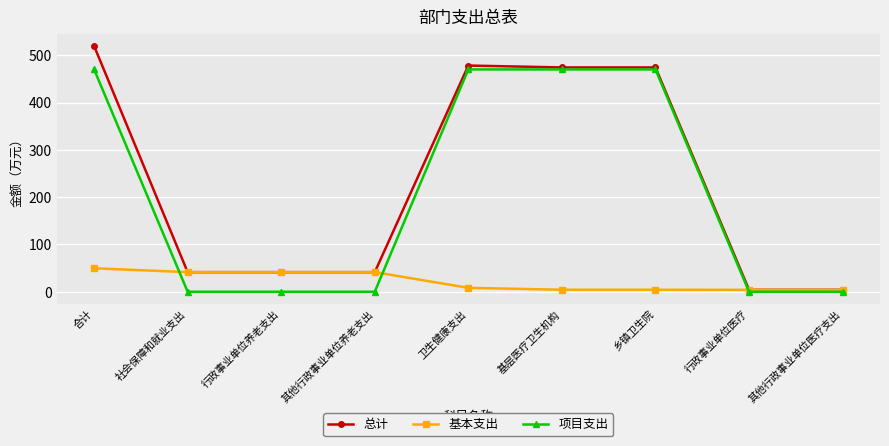

The value of 项目支出 at 其他行政事业单位医疗支出 is -201.0. True or false?

False